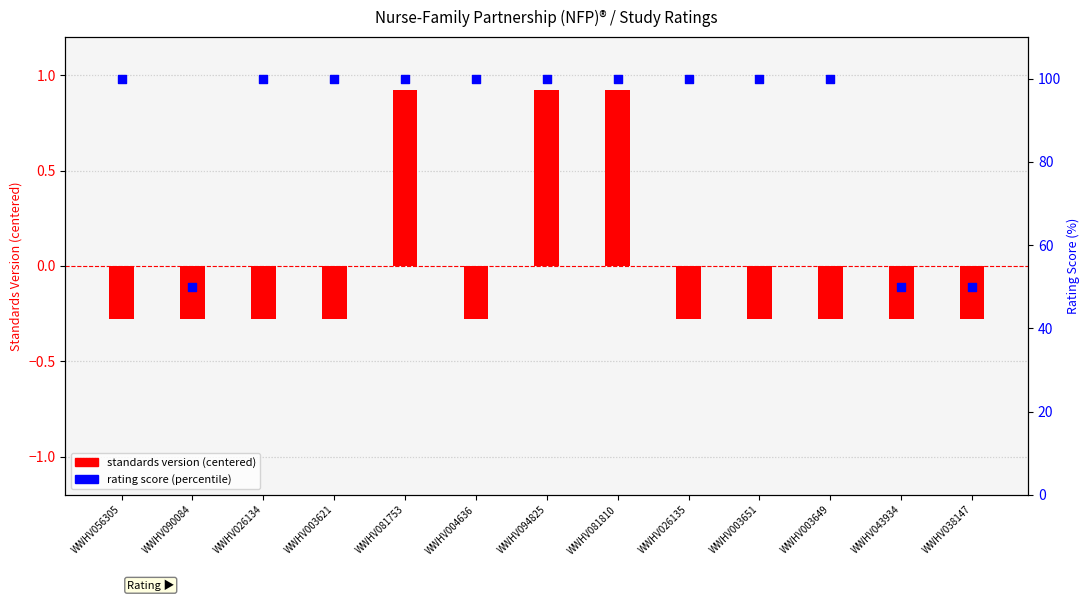

What are all the series names shown in the legend?

standards version (centered), rating score (percentile)